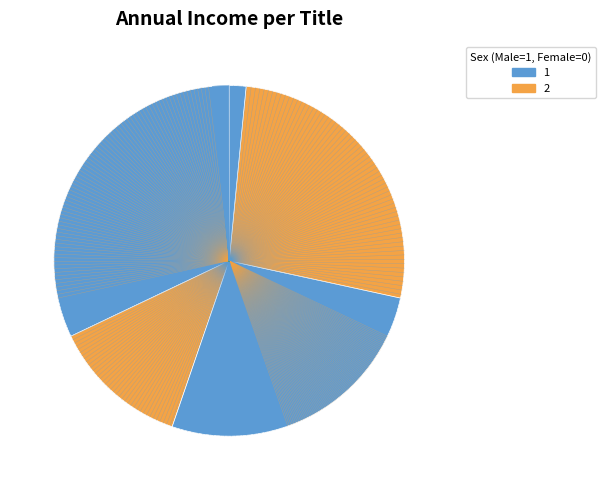

To the nearest percent, what is the difference between the largest and smallest slice percentages?

31%